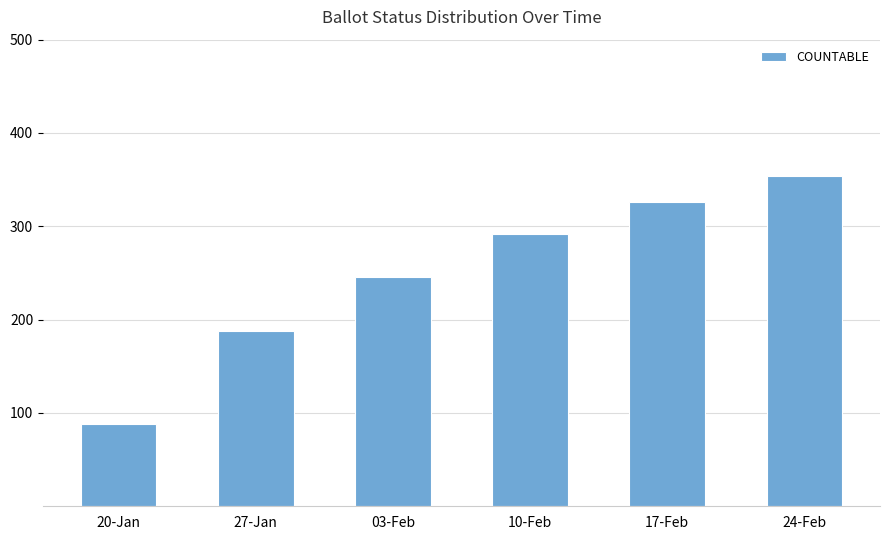

Which has a higher value, 17-Feb or 27-Jan?

17-Feb